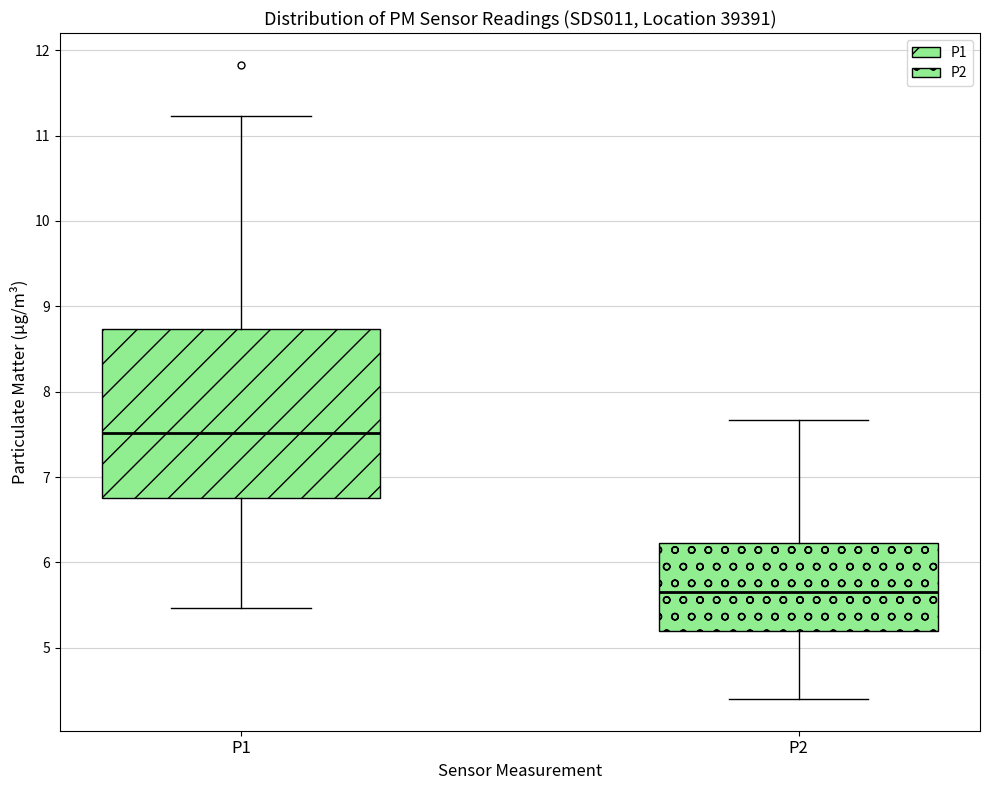

Which box has the lowest median line?

P2